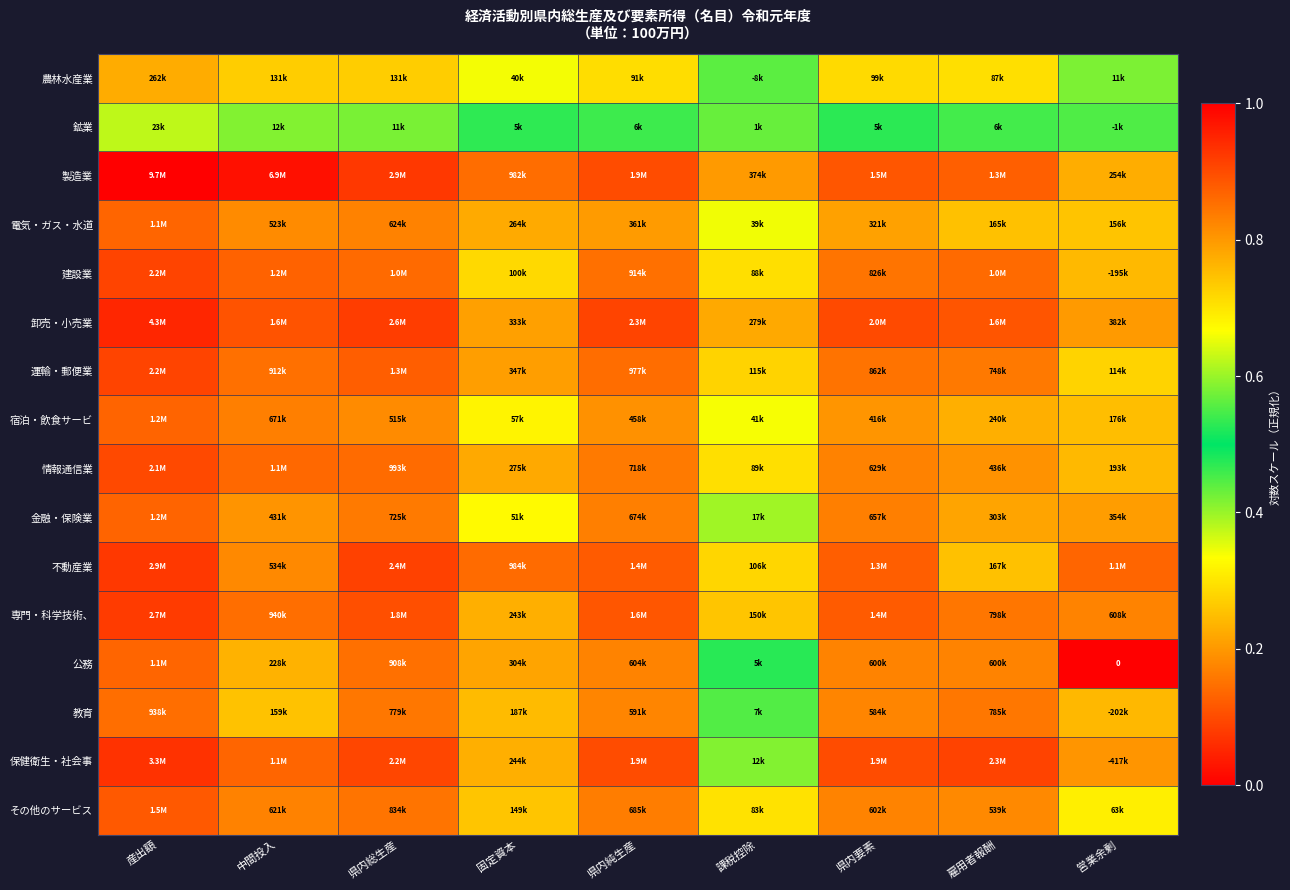

Count the 卸売・小売業 values in the range 0 to 1.

9